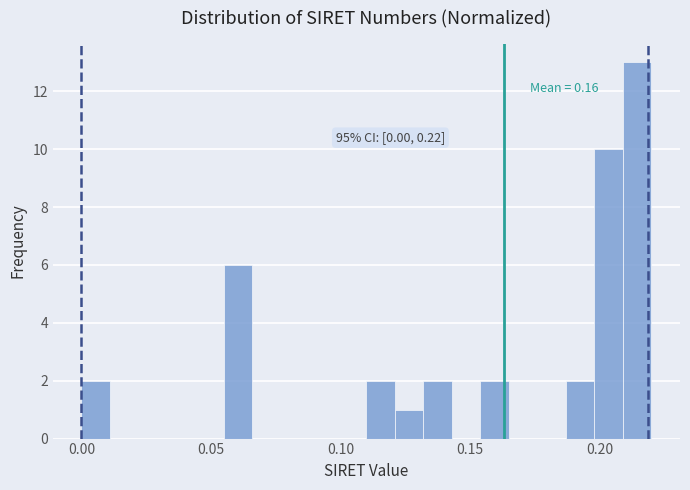

Read against the x-axis, roughly where is the centre of the tallest bar?

0.215